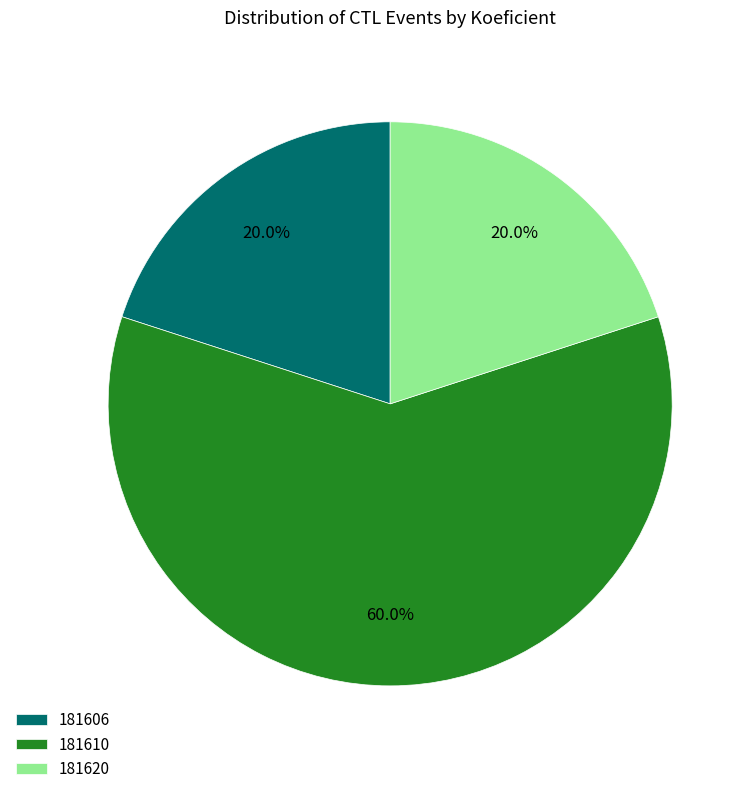

To the nearest percent, what portion does 181606 represent?

20%